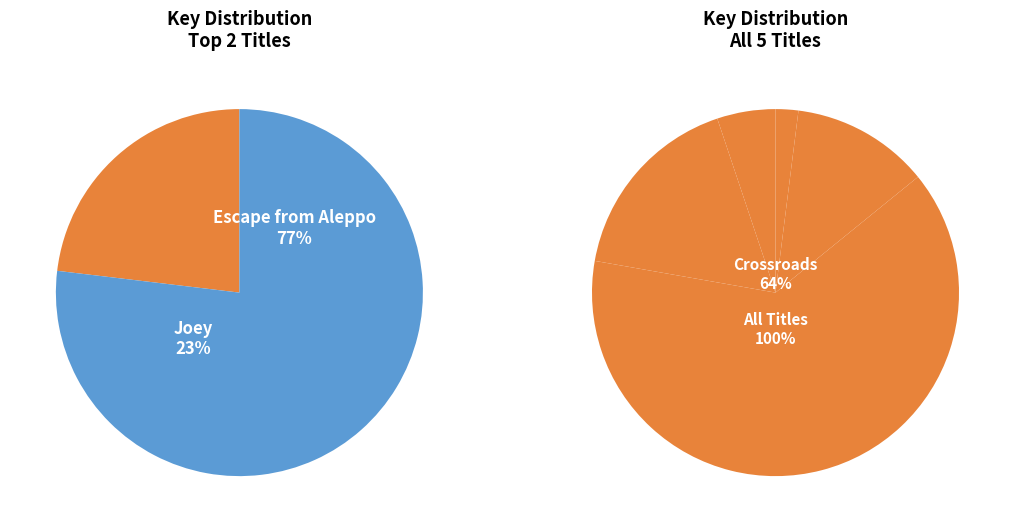

How many segments does this pie chart have?

5